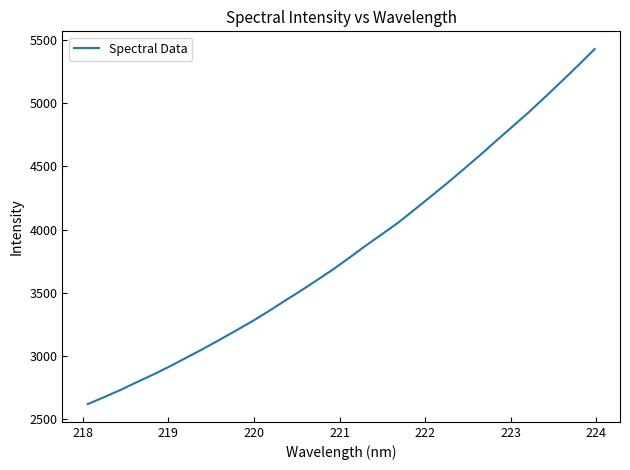

What is the difference between the maximum and minimum values?

2804.5